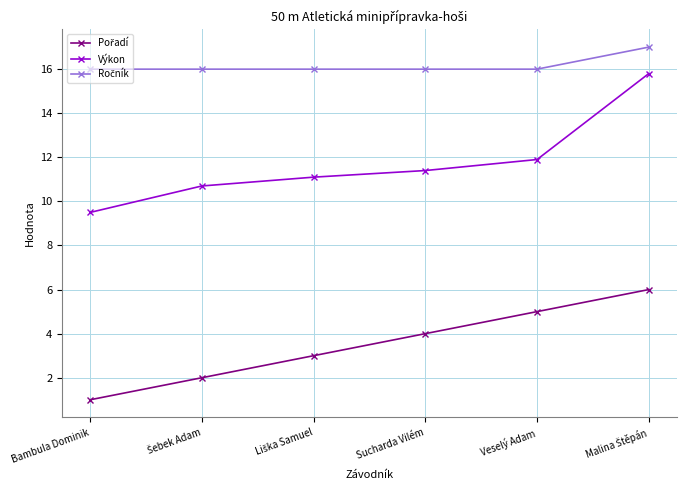

What is the maximum value shown in the chart?

17.0